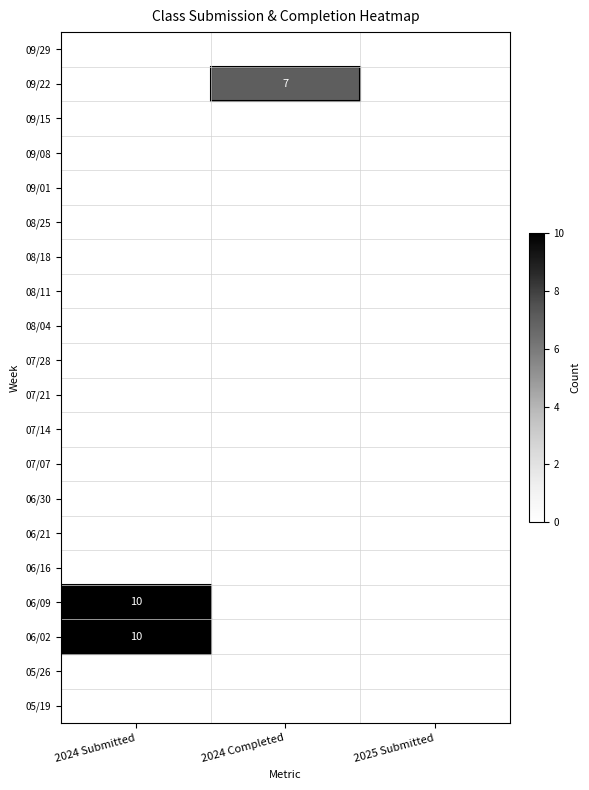

What is the spread (max minus min) of values at 2024 Submitted?

10